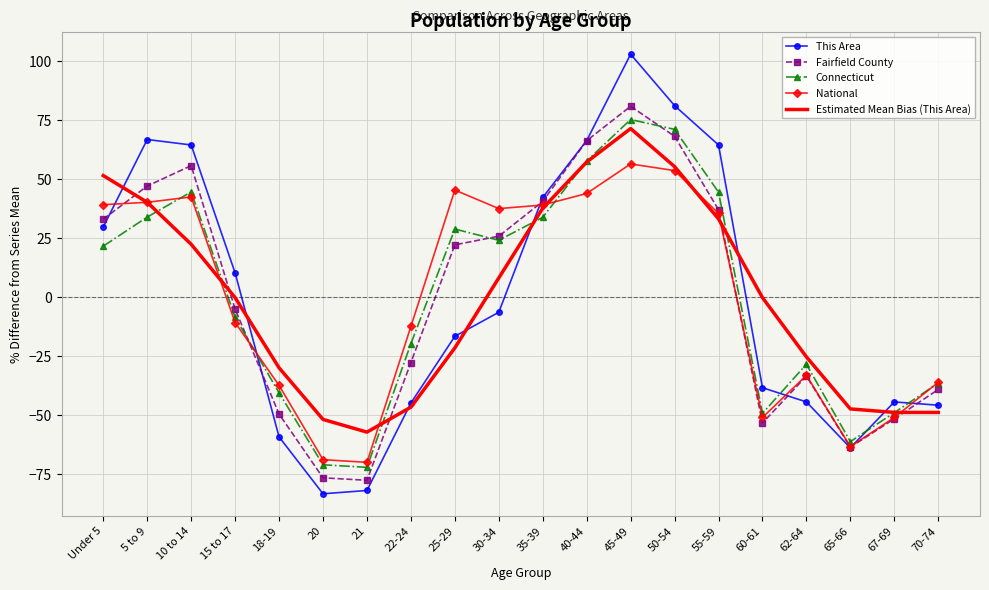

The This Area series shows -19.9 at 65-66. True or false?

False